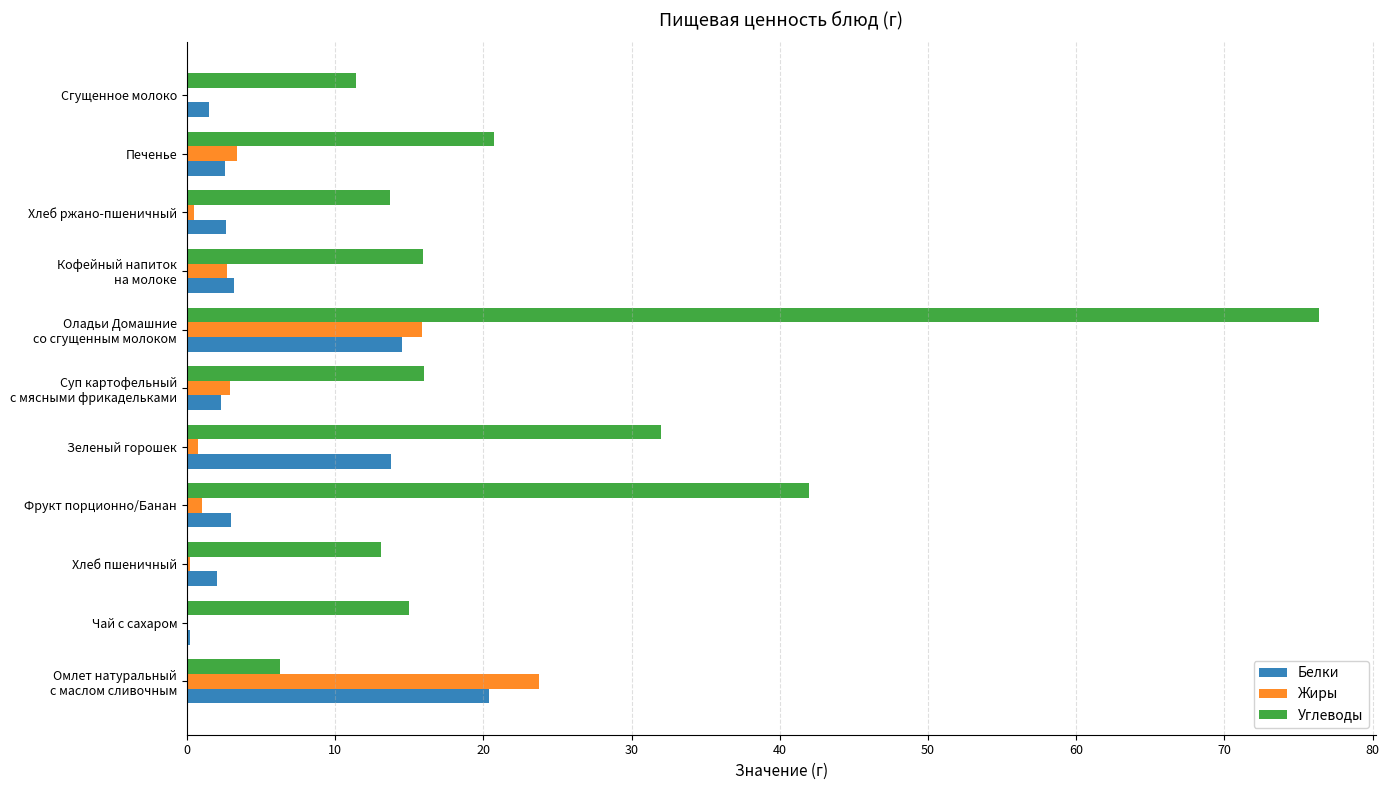

What is the sum of all Жиры values?

51.0